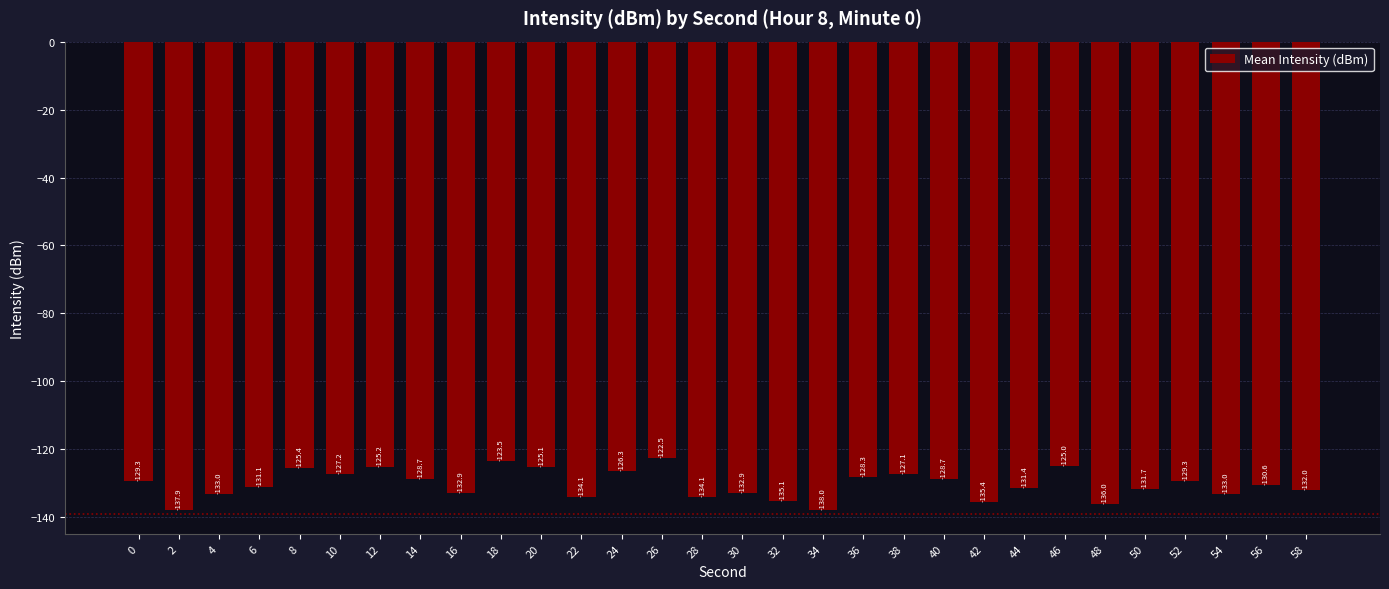

What is the sum of all values?

-3910.7